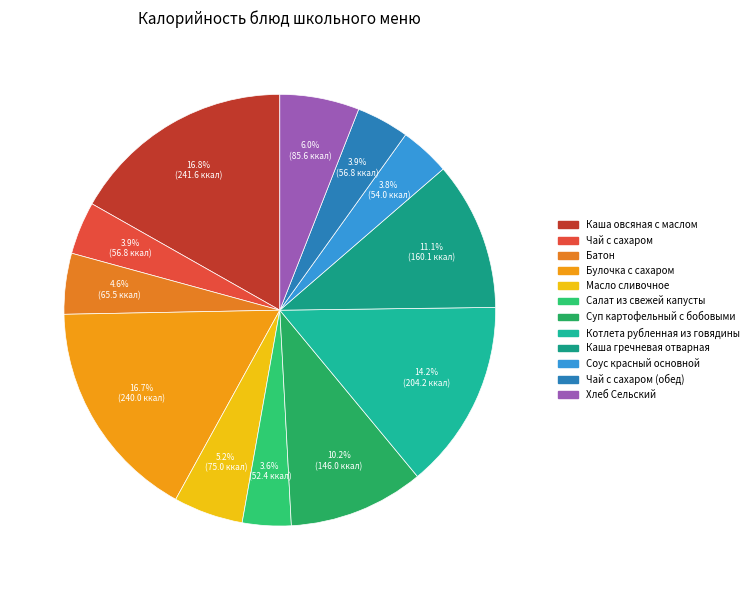

What is the smallest slice in the pie chart?

Салат из свежей капусты